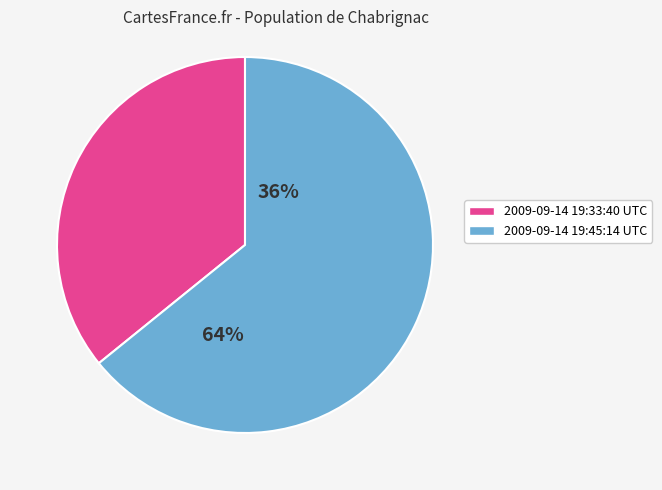

How many slices are in this pie chart?

2